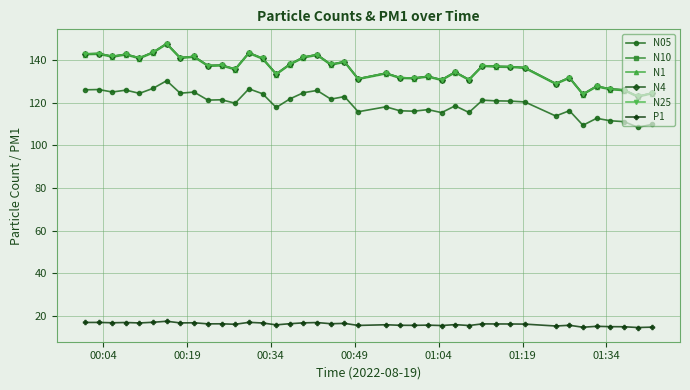

True or false: N4 has more than 0 interior local peaks.

True